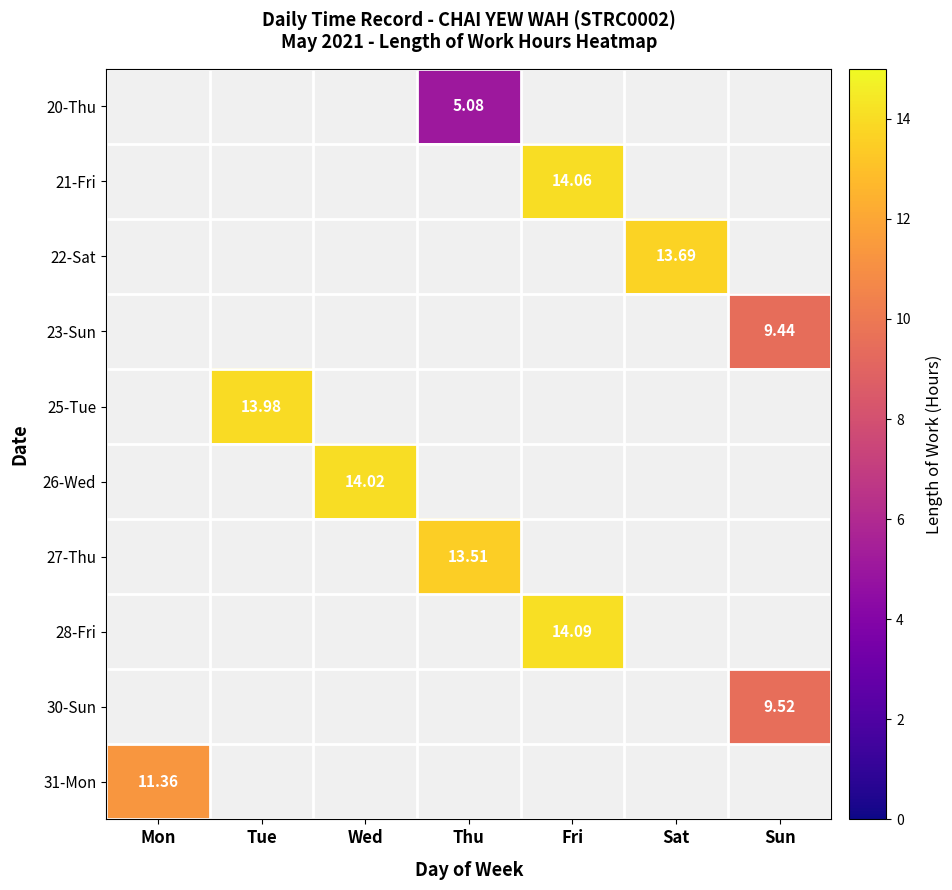

What is the greatest value displayed?

14.1